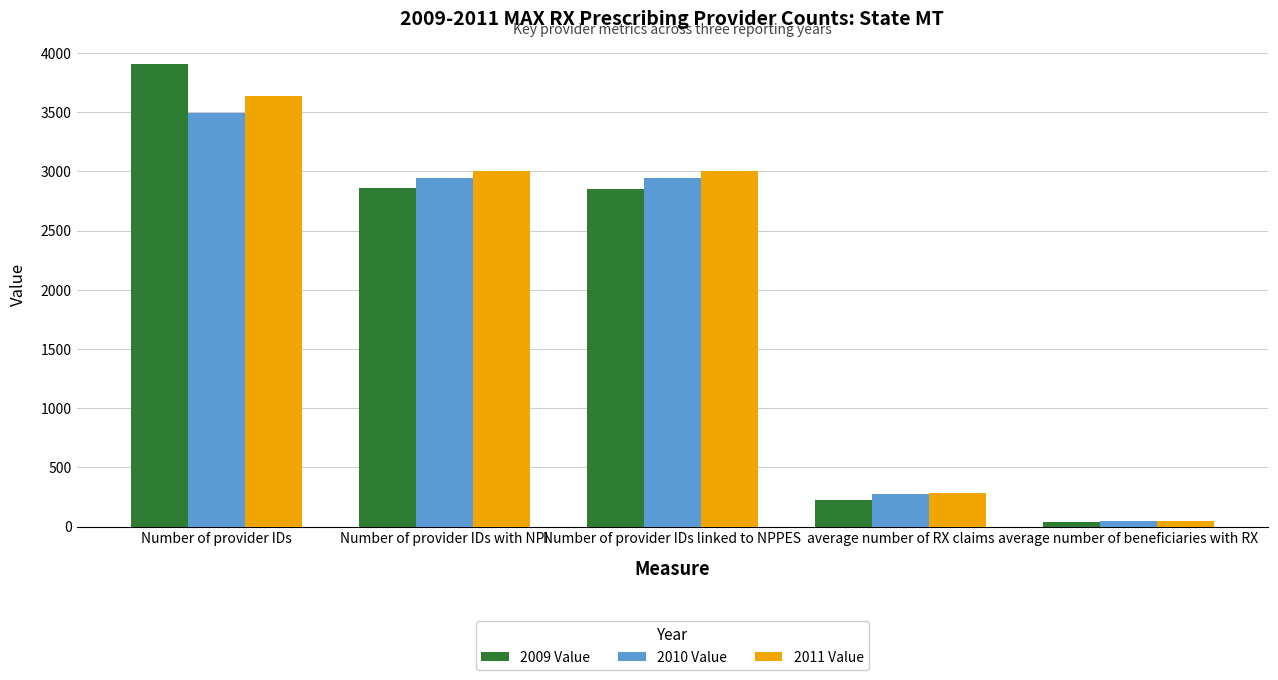

Which series changed the most between Number of provider IDs linked to NPPES and average number of RX claims?

2011 Value